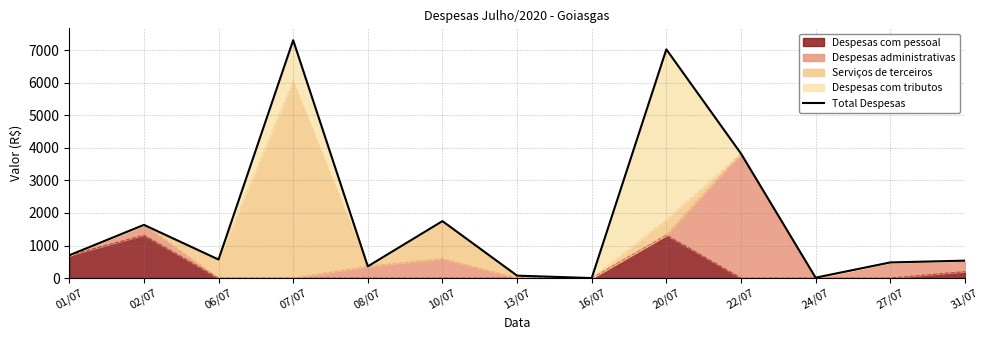

At which label is the value closest to 3655?

22/07